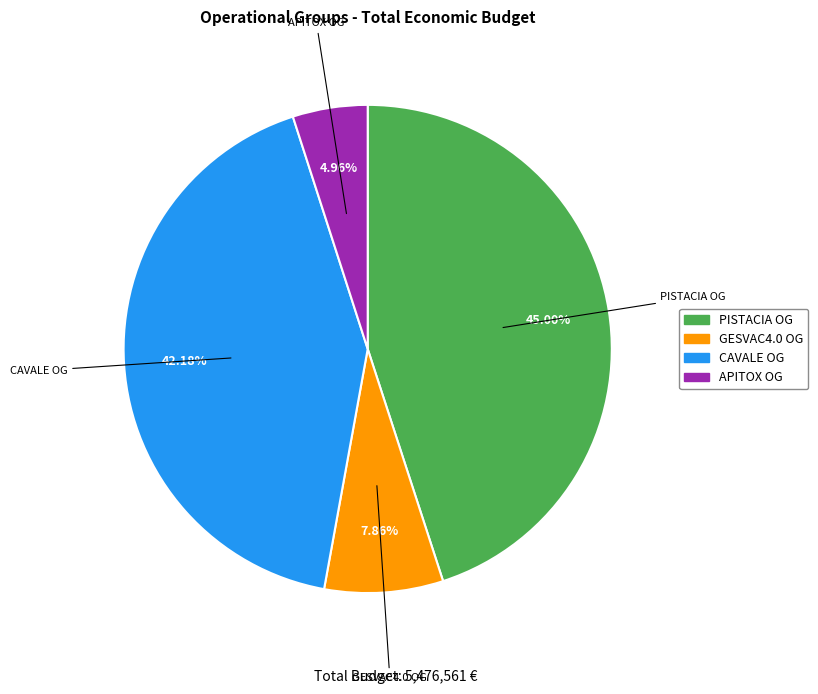

Does any single category account for the majority?

No